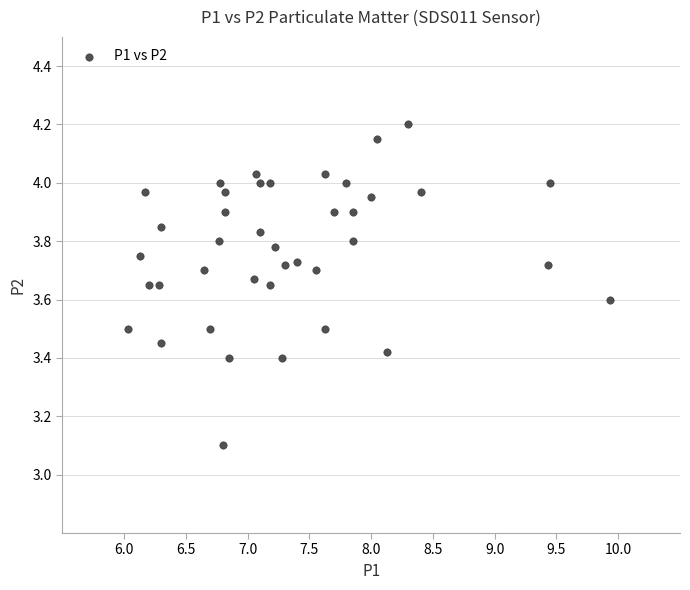

What is the range of Y values (max minus min)?

1.1